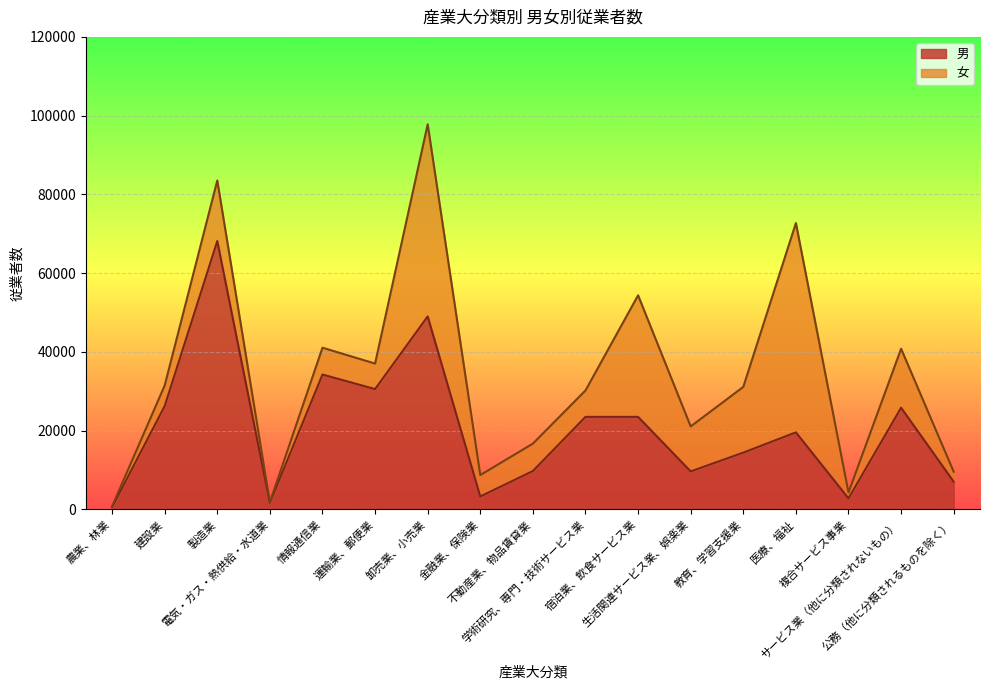

Does the chart display data point markers on the line(s)?

No